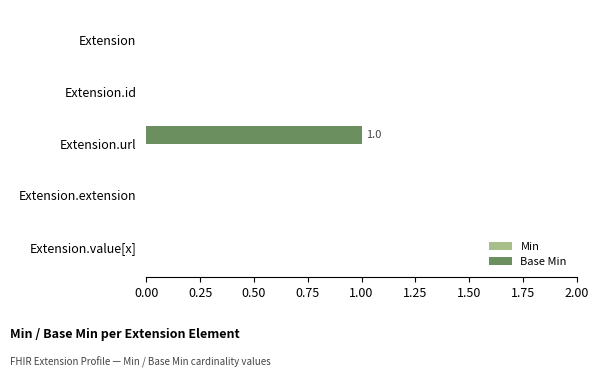

Reading bottom to top, list all the values displayed in this chart.

Extension.value[x]=0	Extension.extension=0	Extension.url=1	Extension.id=0	Extension=0